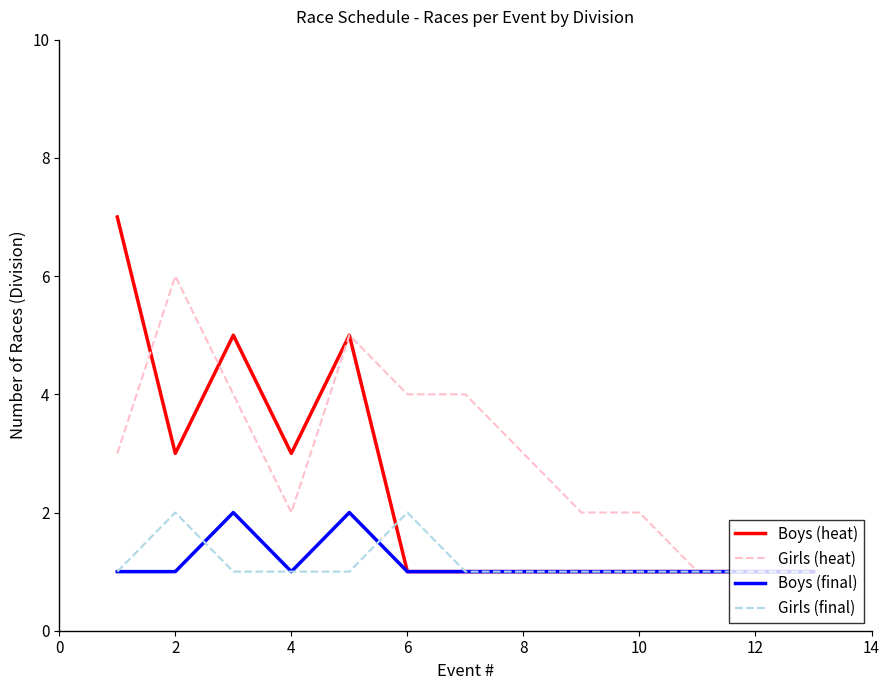

What is the maximum value shown in the chart?

7